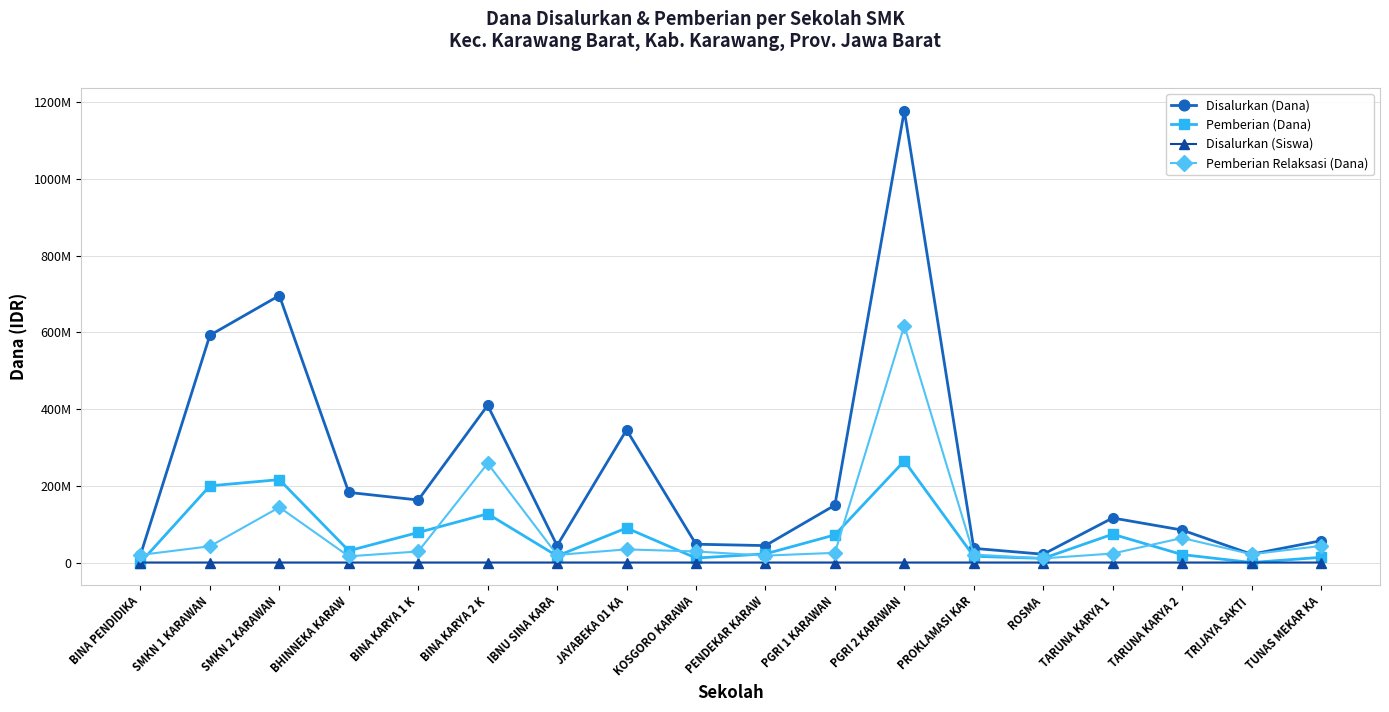

True or false: Pemberian (Dana) has a value of 173010525 at PGRI 2 KARAWAN.

False